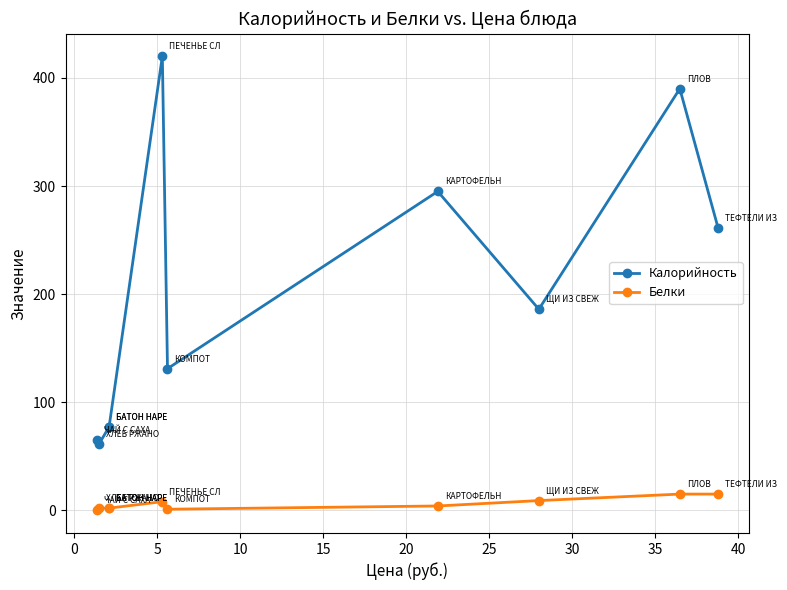

What is the difference between the Белки values at 5 and 35?

13